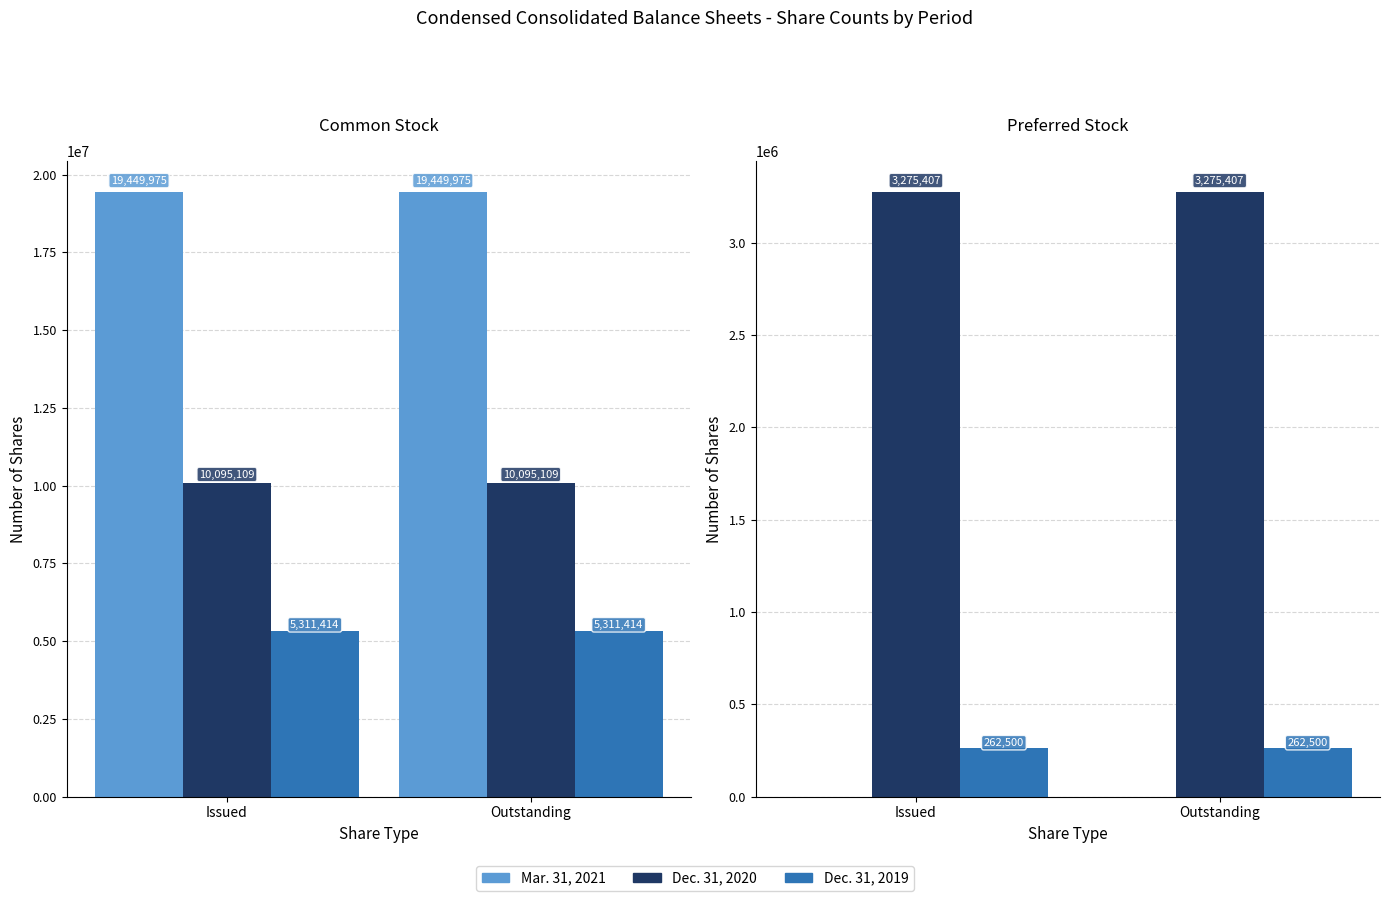

How many groups of bars are there?

2